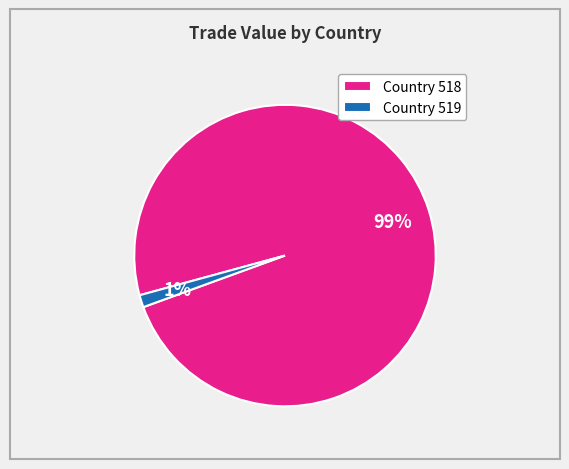

Is it true that Country 519 is 1% of the pie?

True